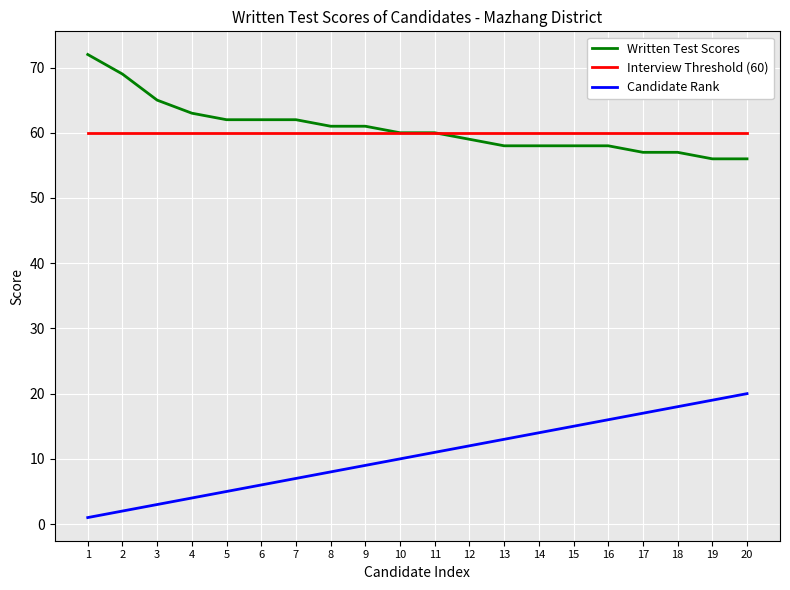

True or false: Interview Threshold (60) and Candidate Rank intersect in this chart.

False